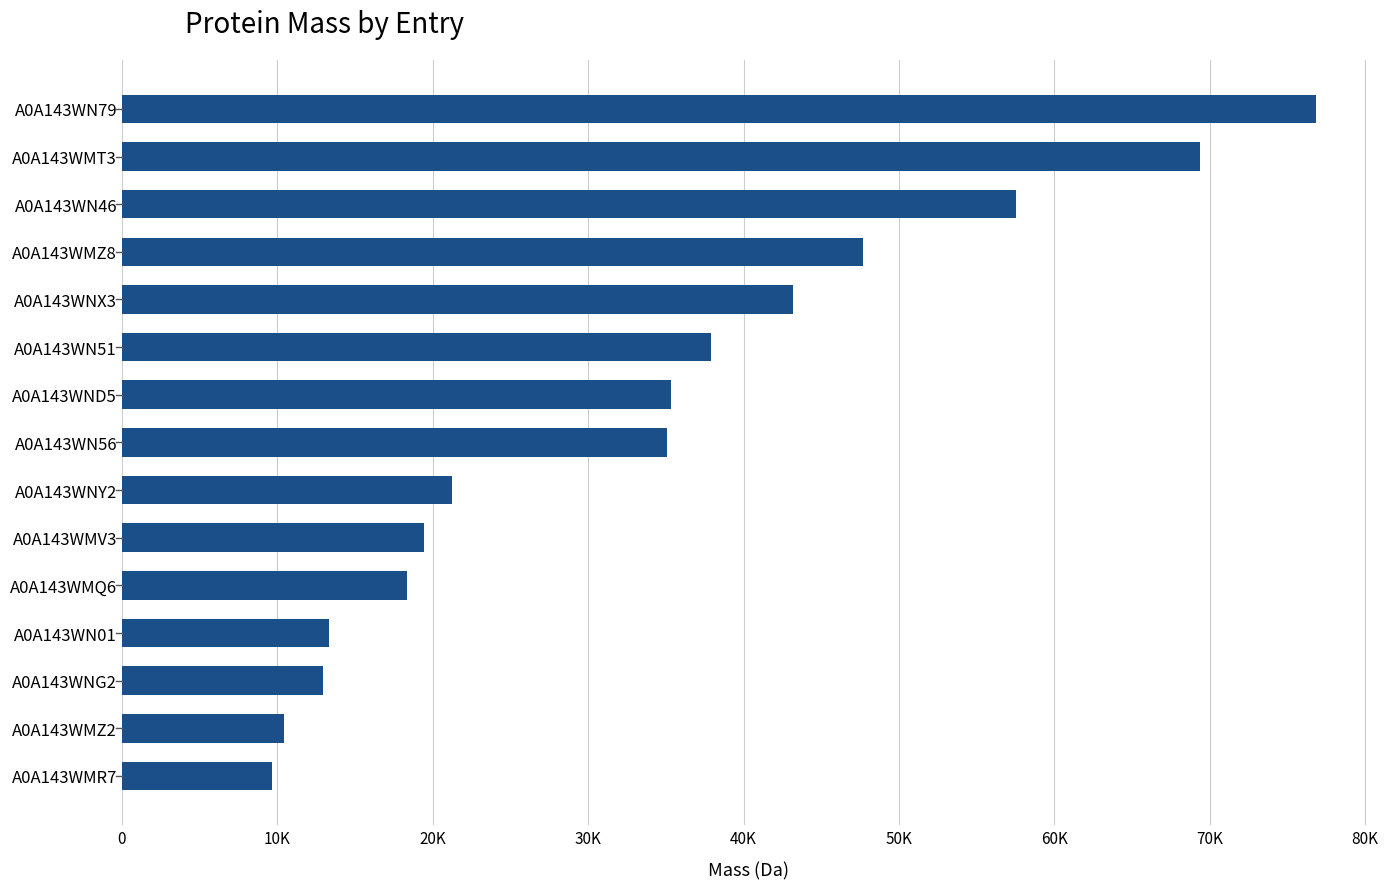

Are the bars horizontal?

Yes